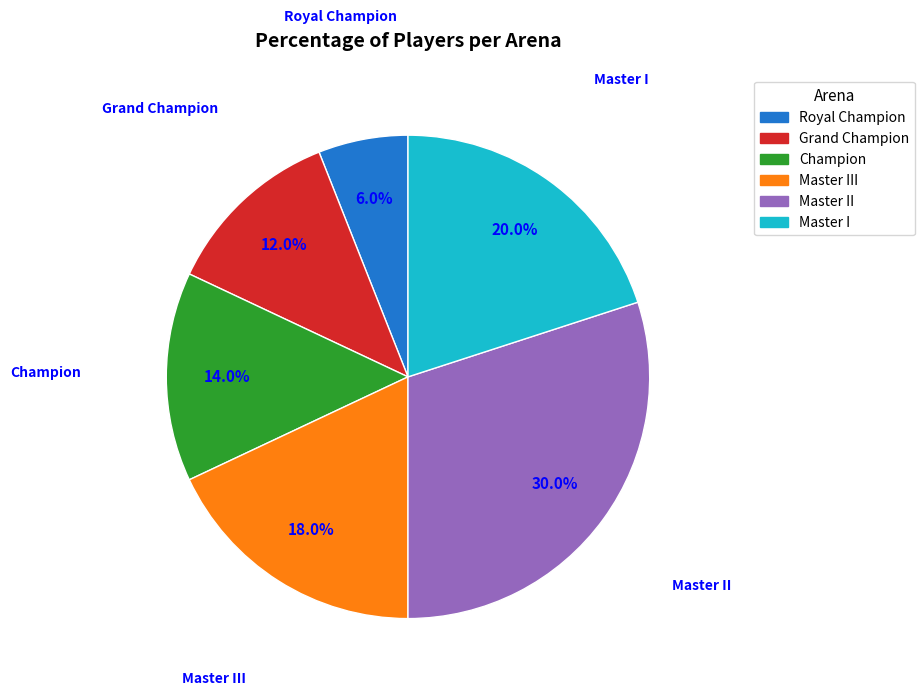

Is there any slice that represents more than half of the pie?

No